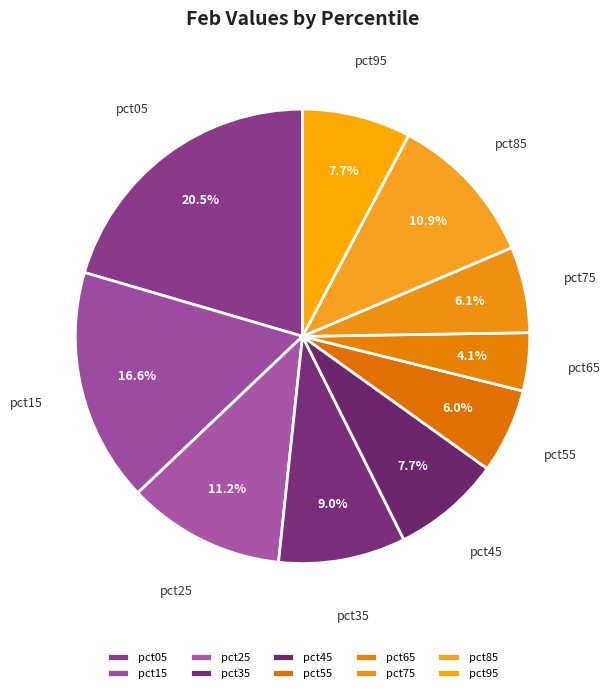

Is the sum of pct45 and pct75 greater than half?

No